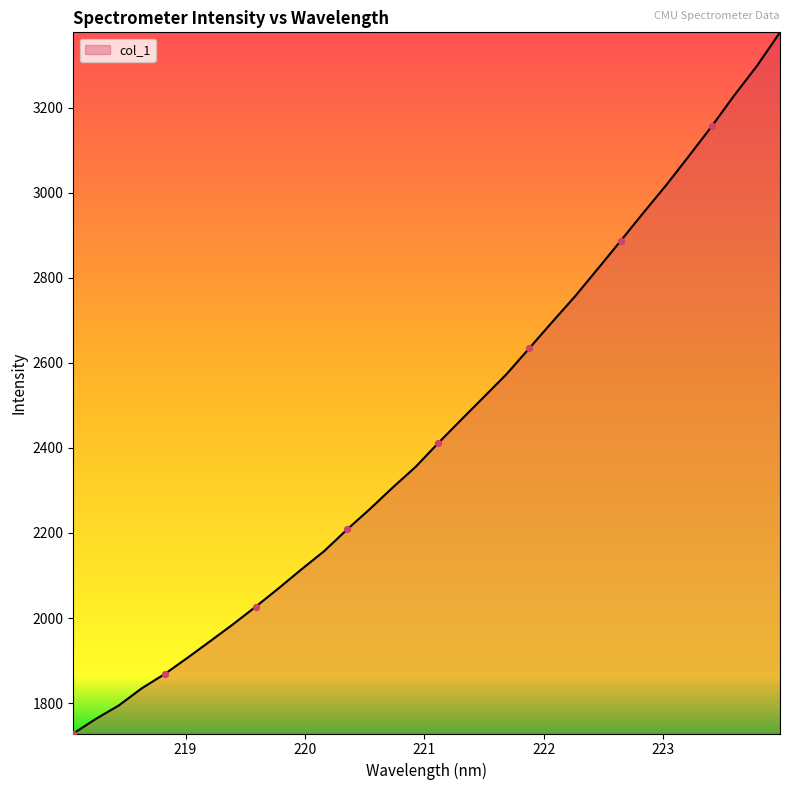

What is the difference between the maximum and minimum values?

1648.6